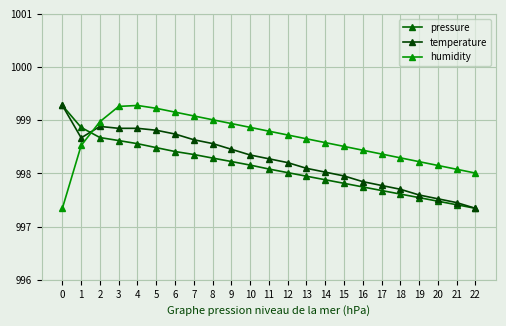

Count the number of data series in this chart.

3